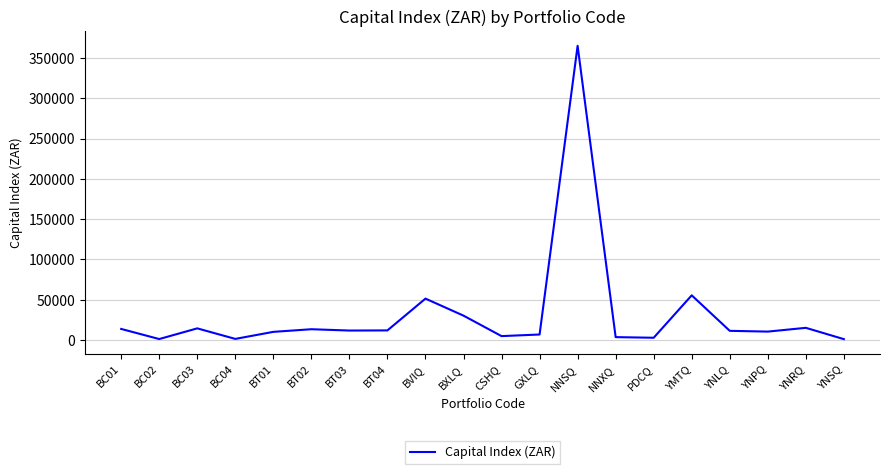

Is it true that the value at NNSQ is 191189.2?

False